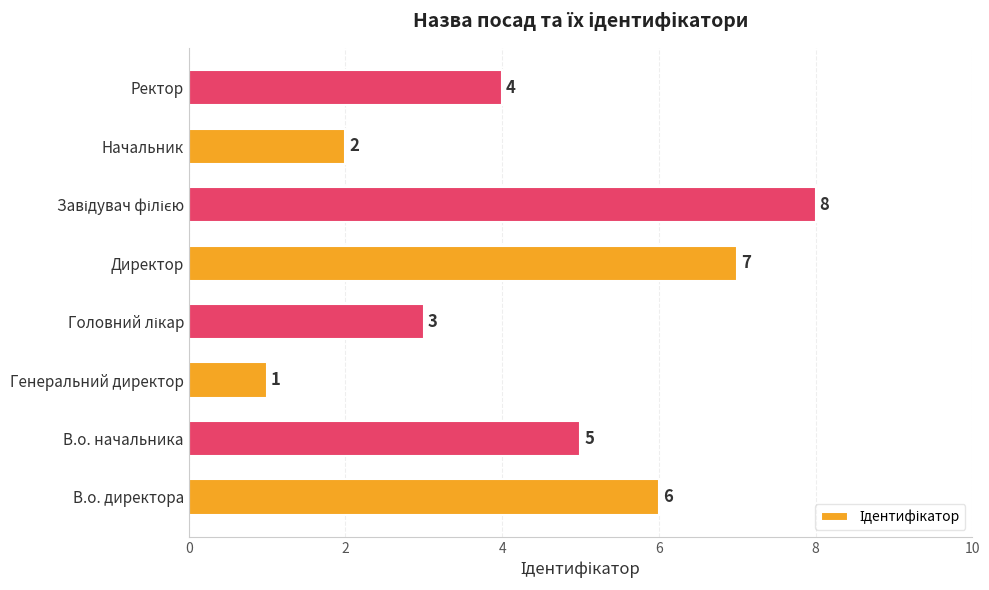

How many data points does each series have?

8